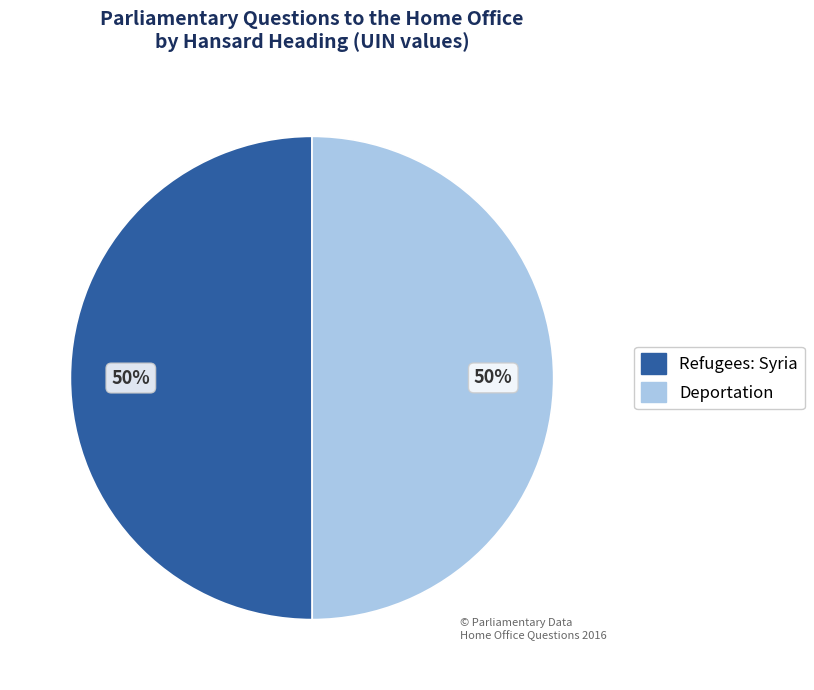

How many segments does this pie chart have?

2